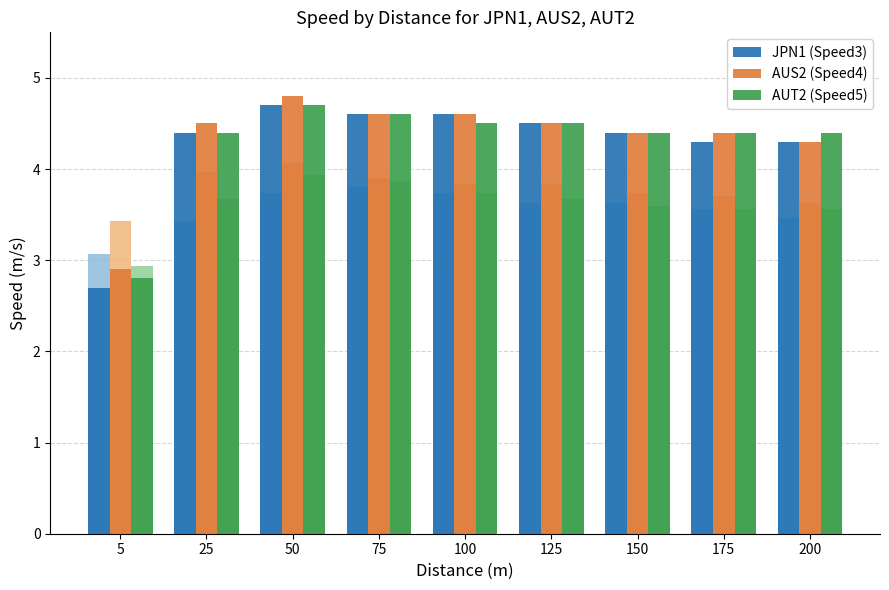

Are the bars grouped side by side (vs. stacked)?

Yes